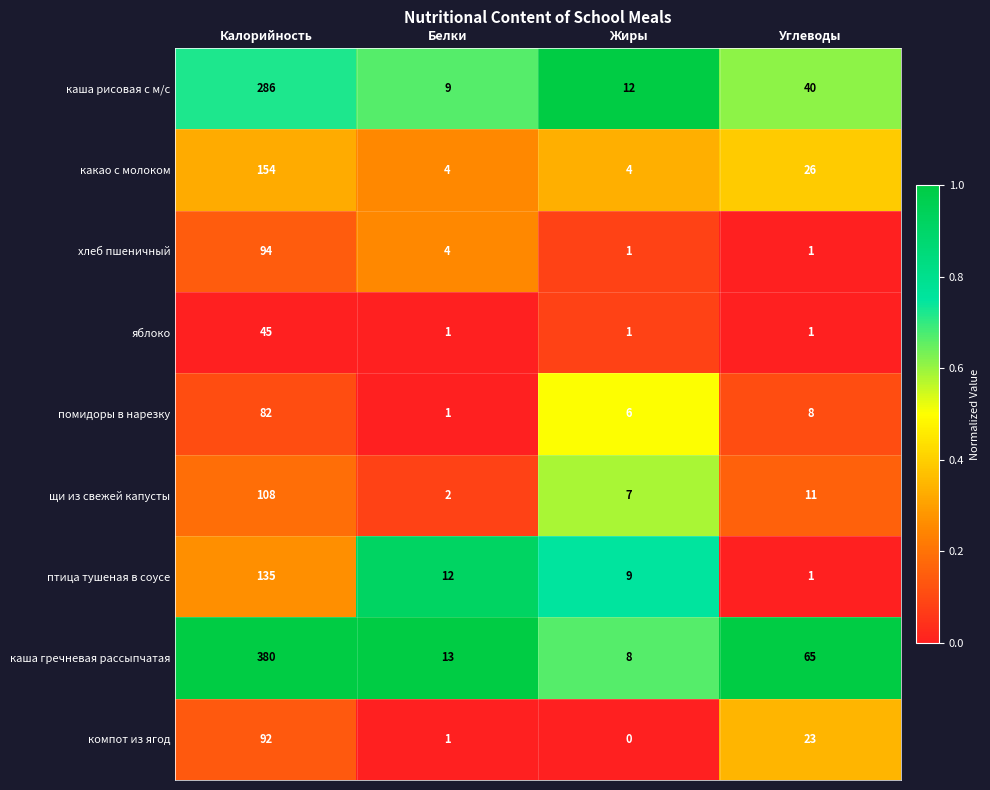

The value of каша гречневая рассыпчатая at Жиры is 14. True or false?

False